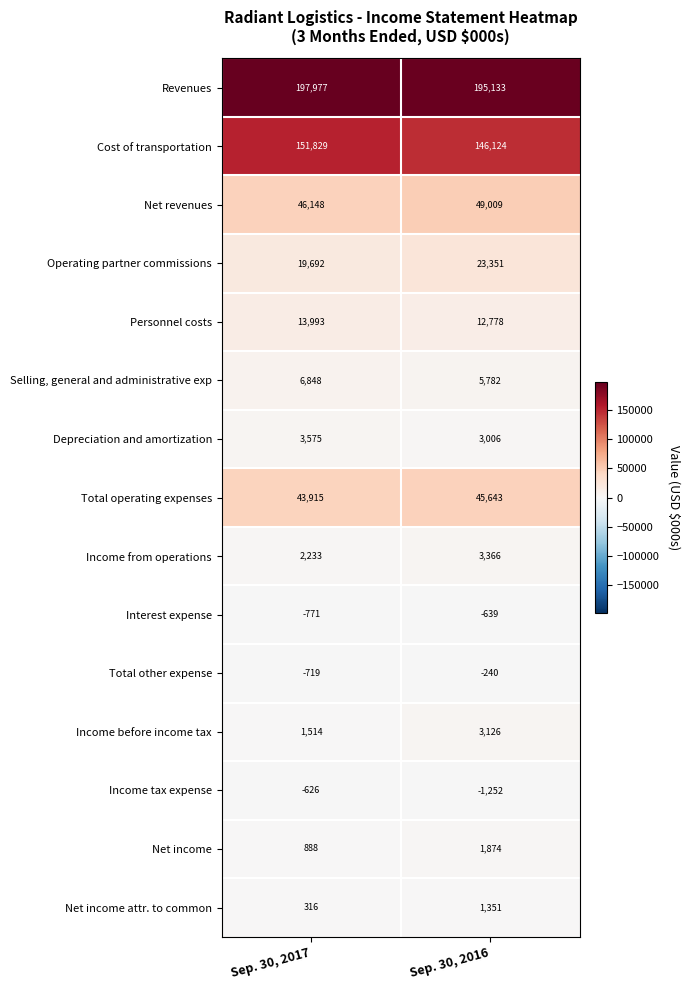

List the series in order of their peak value, lowest first.

Interest expense, Income tax expense, Total other expense, Net income attr. to common, Net income, Income before income tax, Income from operations, Depreciation and amortization, Selling, general and administrative exp, Personnel costs, Operating partner commissions, Total operating expenses, Net revenues, Cost of transportation, Revenues